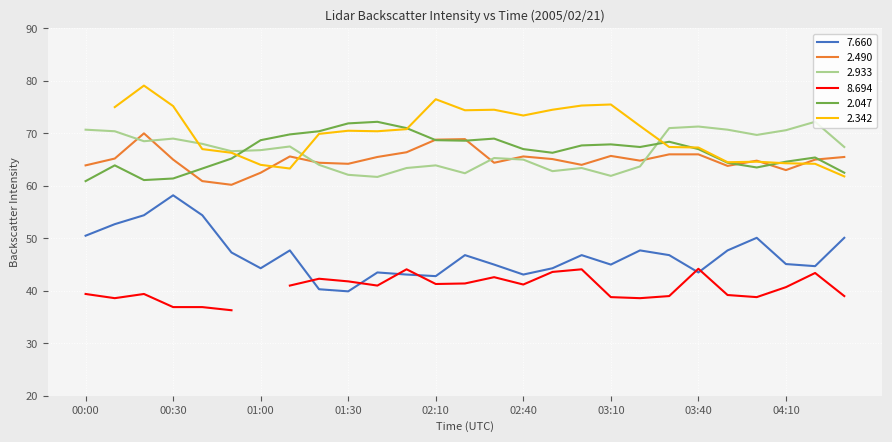

After their last crossing, which series has the higher values:   2.490 or   2.047?

  2.490